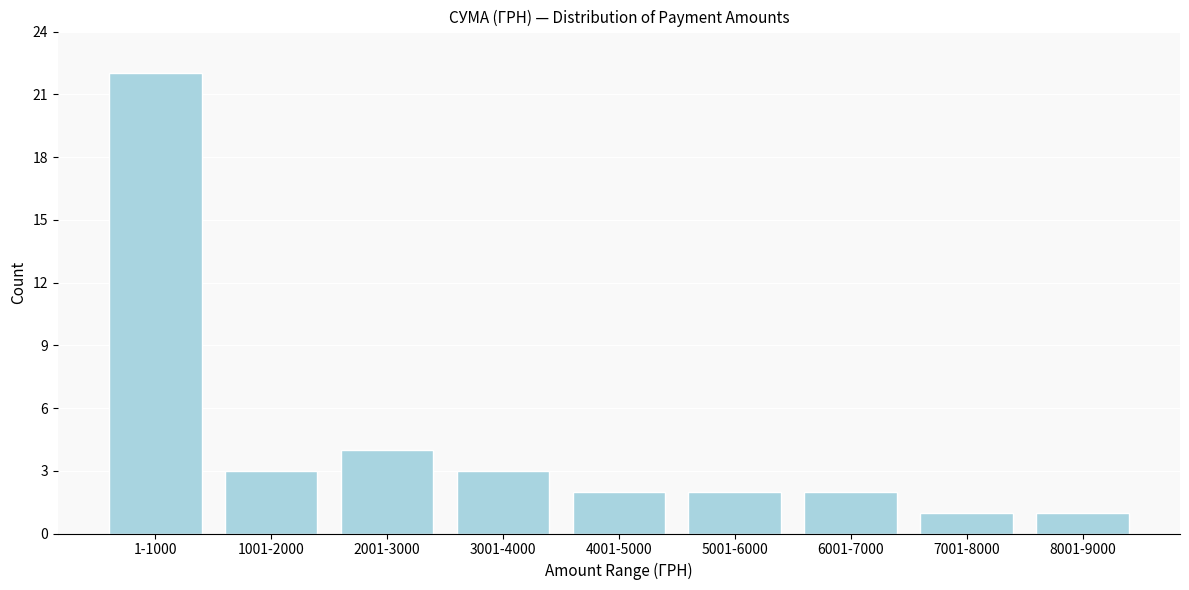

Reading left to right, list all the values displayed in this chart.

22	3	4	3	2	2	2	1	1